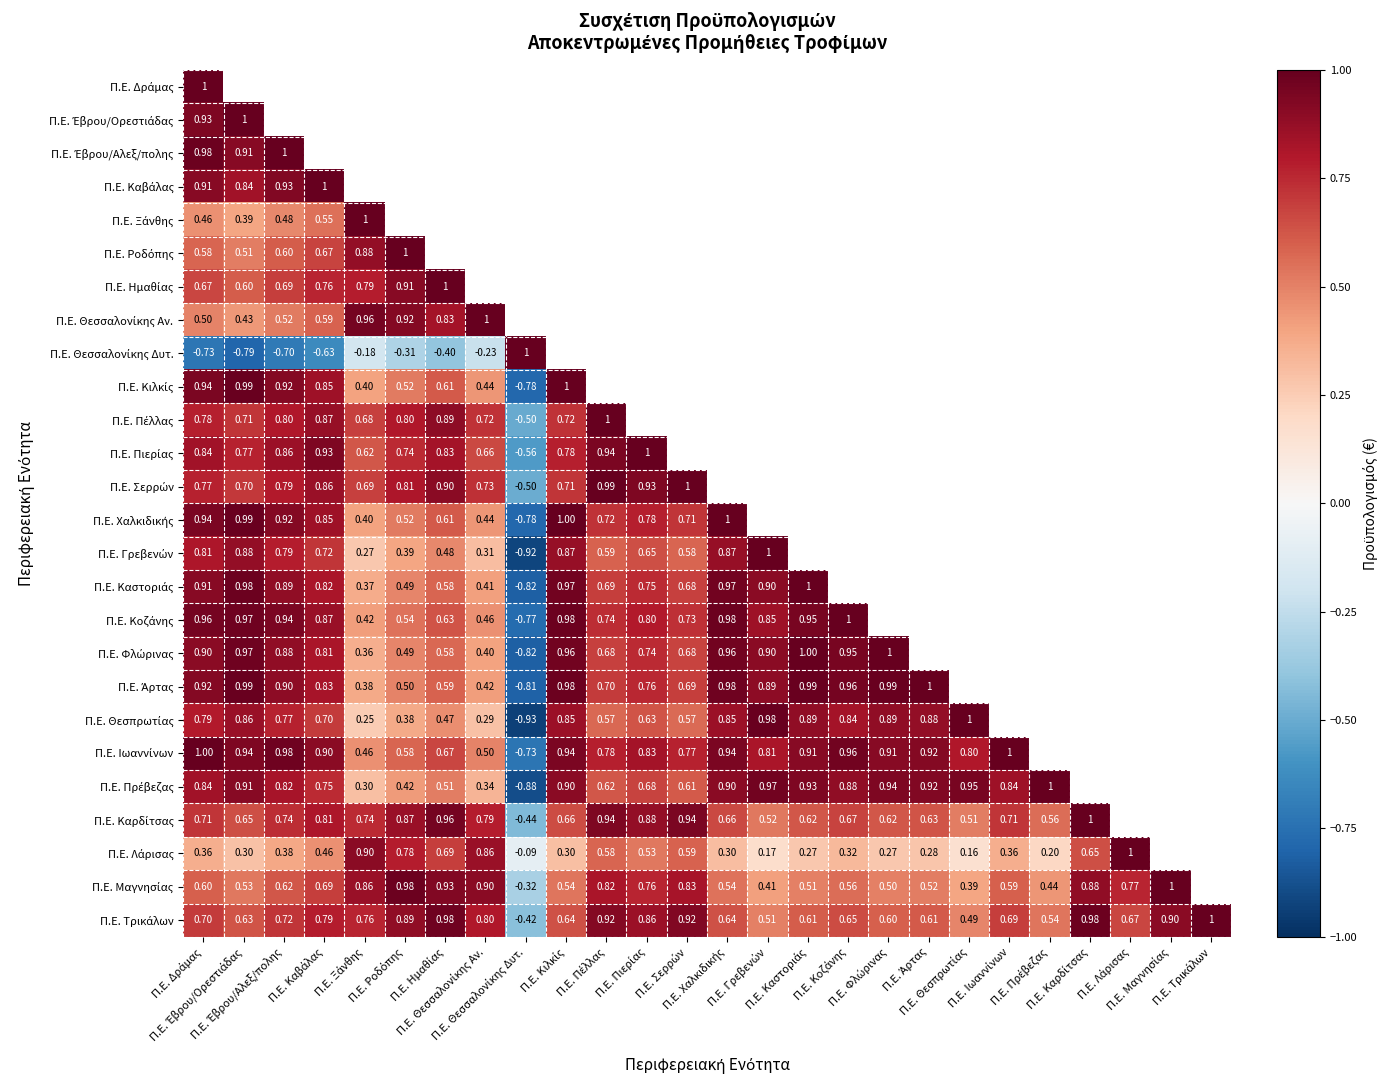

Is it true that Π.Ε. Φλώρινας equals 0.9 at Π.Ε. Κοζάνης?

True